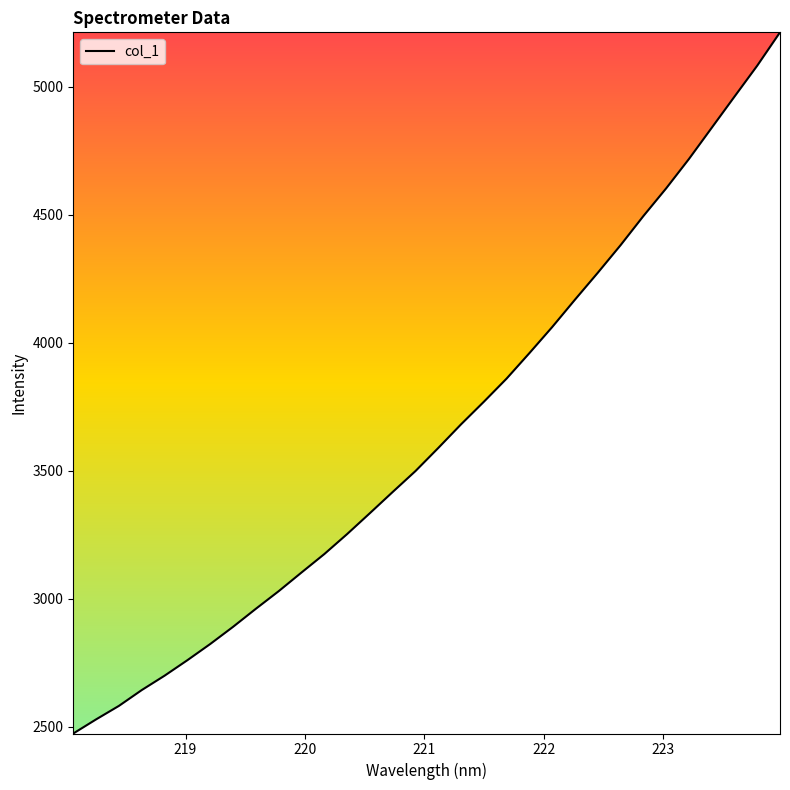

How many series are shown in this chart?

1